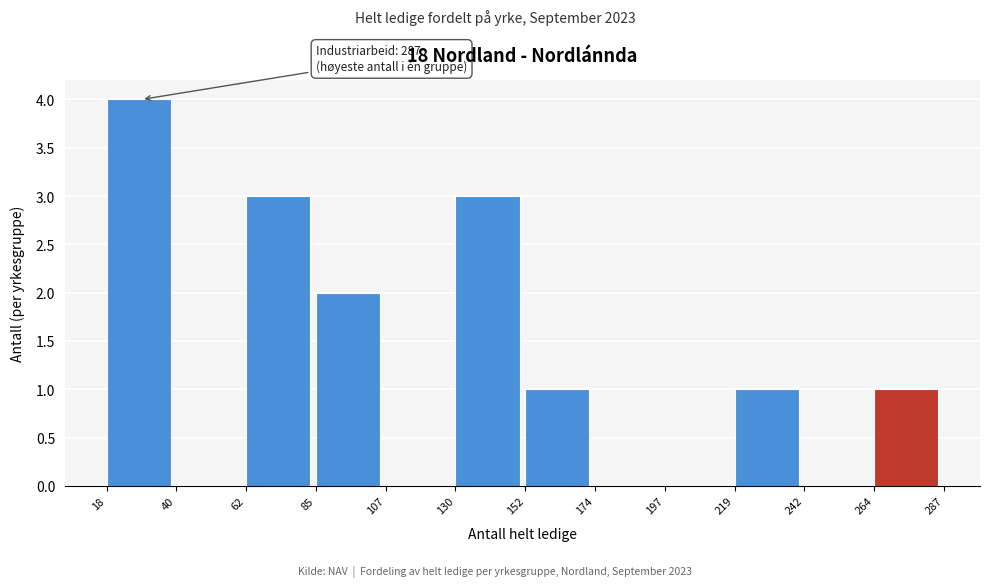

Over which range of the x-axis is the bar tallest?

18 to 40